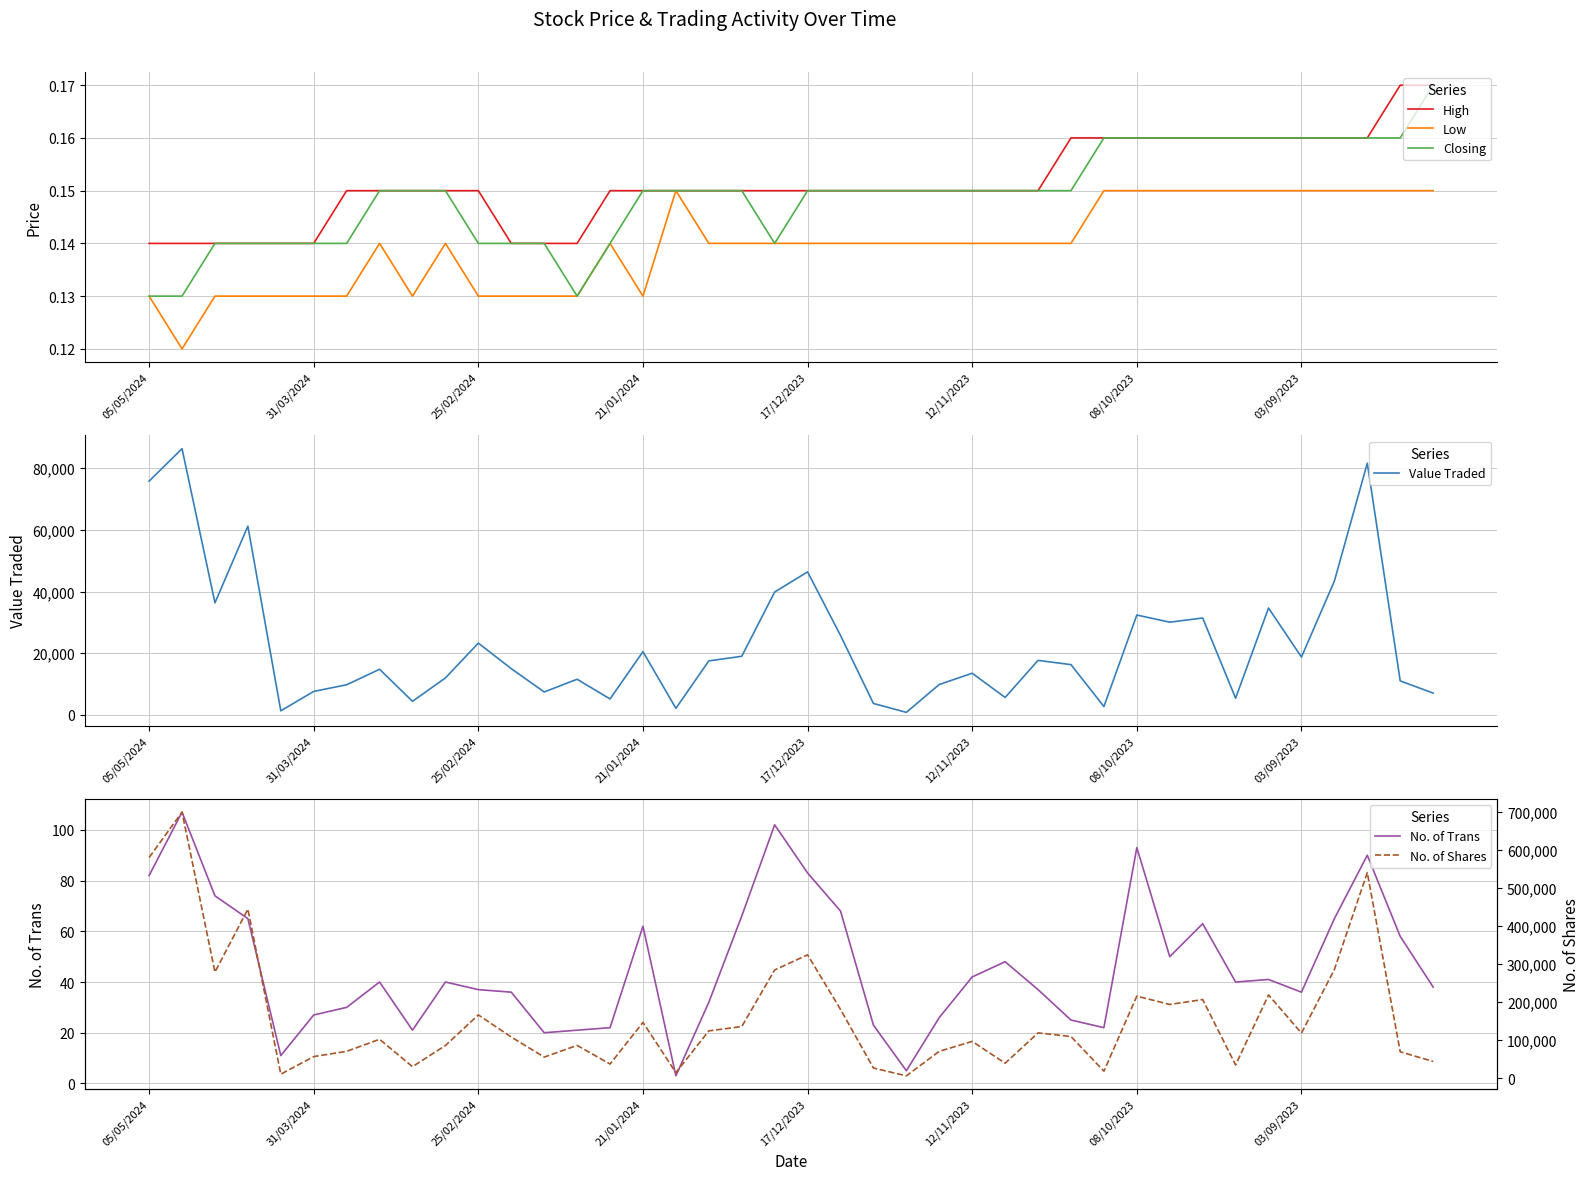

Which series changed the most between 18 and 35?

No. of Shares